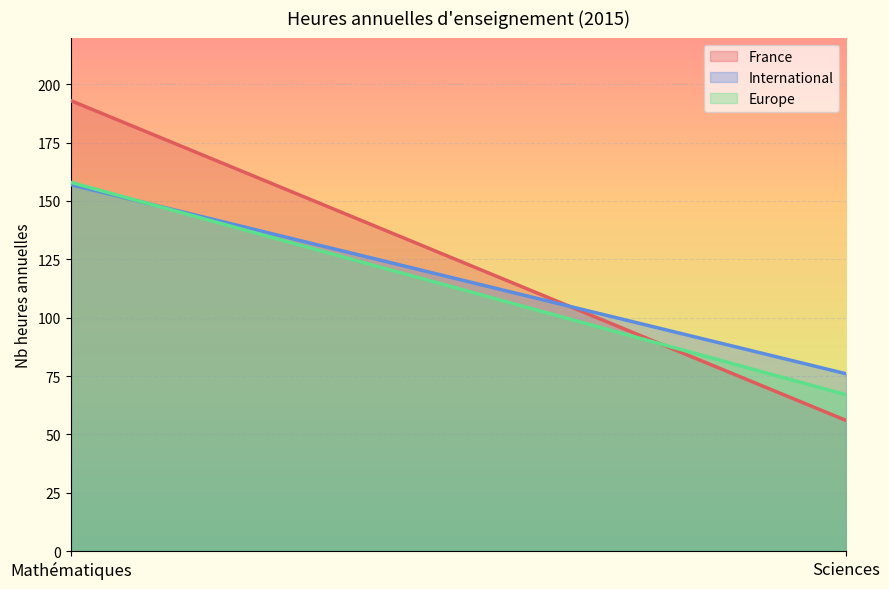

What is the label of the 1st point from the left?

Mathématiques